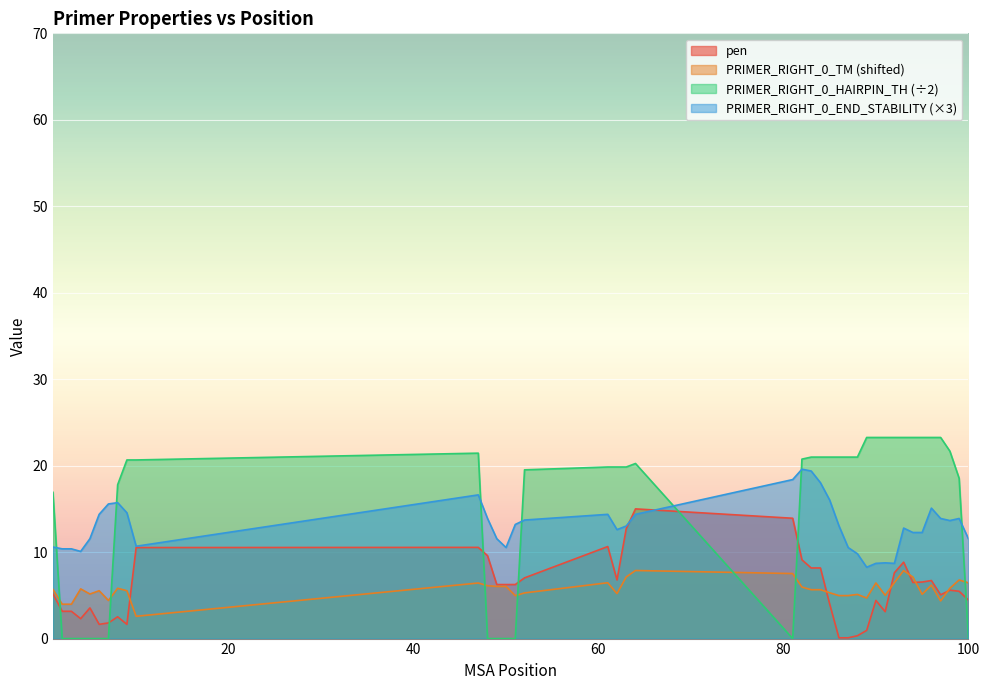

What is the value of the PRIMER_RIGHT_0_TM point at the 17th from the left?

6.5